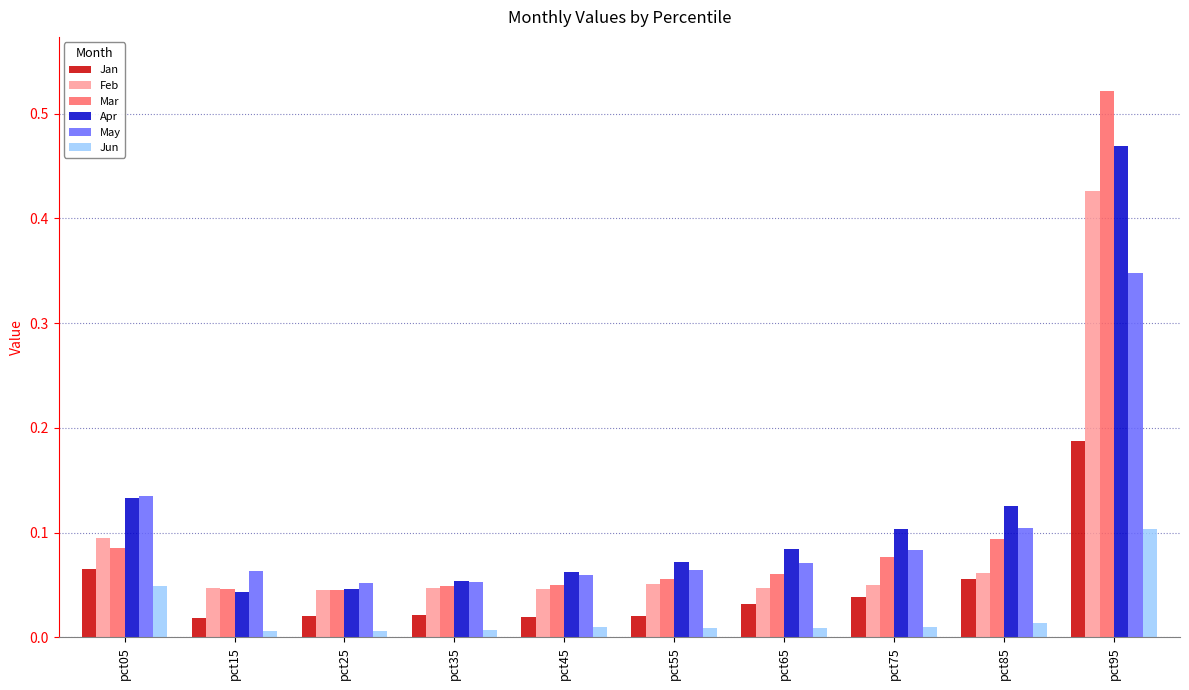

Which series changed the most between pct15 and pct75?

Apr